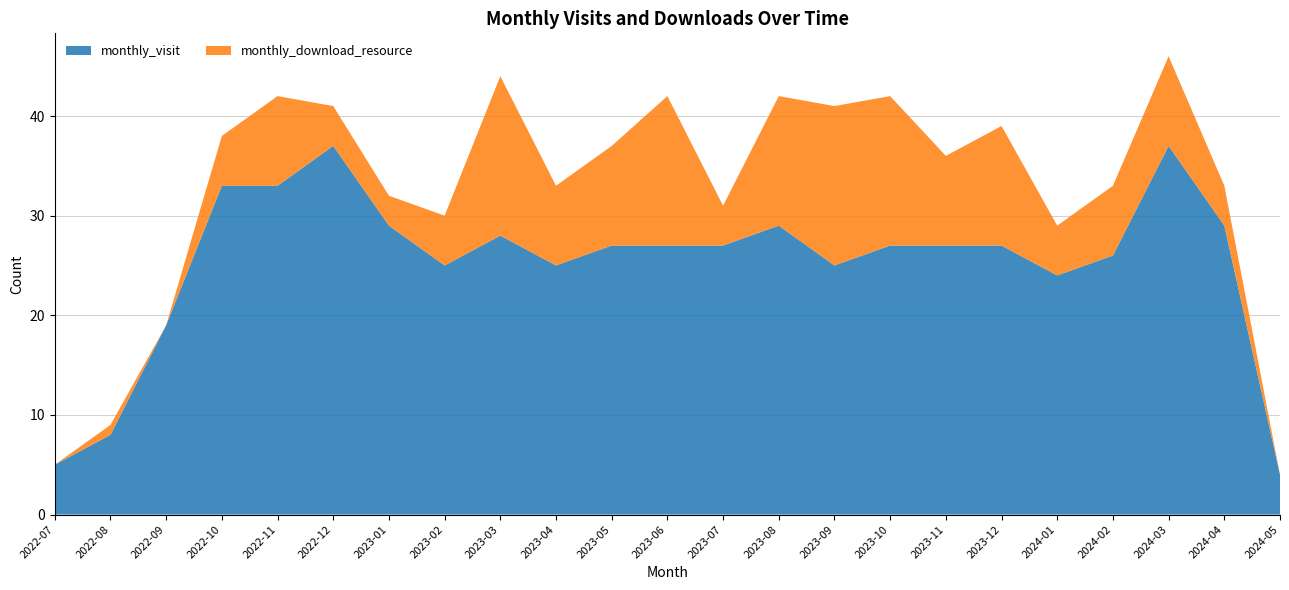

Reading left to right, what are all the values shown in this chart?

monthly_visit: 2022-07=5	2022-08=8	2022-09=19	2022-10=33	2022-11=33	2022-12=37	2023-01=29	2023-02=25	2023-03=28	2023-04=25	2023-05=27	2023-06=27	2023-07=27	2023-08=29	2023-09=25	2023-10=27	2023-11=27	2023-12=27	2024-01=24	2024-02=26	2024-03=37	2024-04=29	2024-05=4
monthly_download_resource: 2022-07=0	2022-08=1	2022-09=0	2022-10=5	2022-11=9	2022-12=4	2023-01=3	2023-02=5	2023-03=16	2023-04=8	2023-05=10	2023-06=15	2023-07=4	2023-08=13	2023-09=16	2023-10=15	2023-11=9	2023-12=12	2024-01=5	2024-02=7	2024-03=9	2024-04=4	2024-05=0